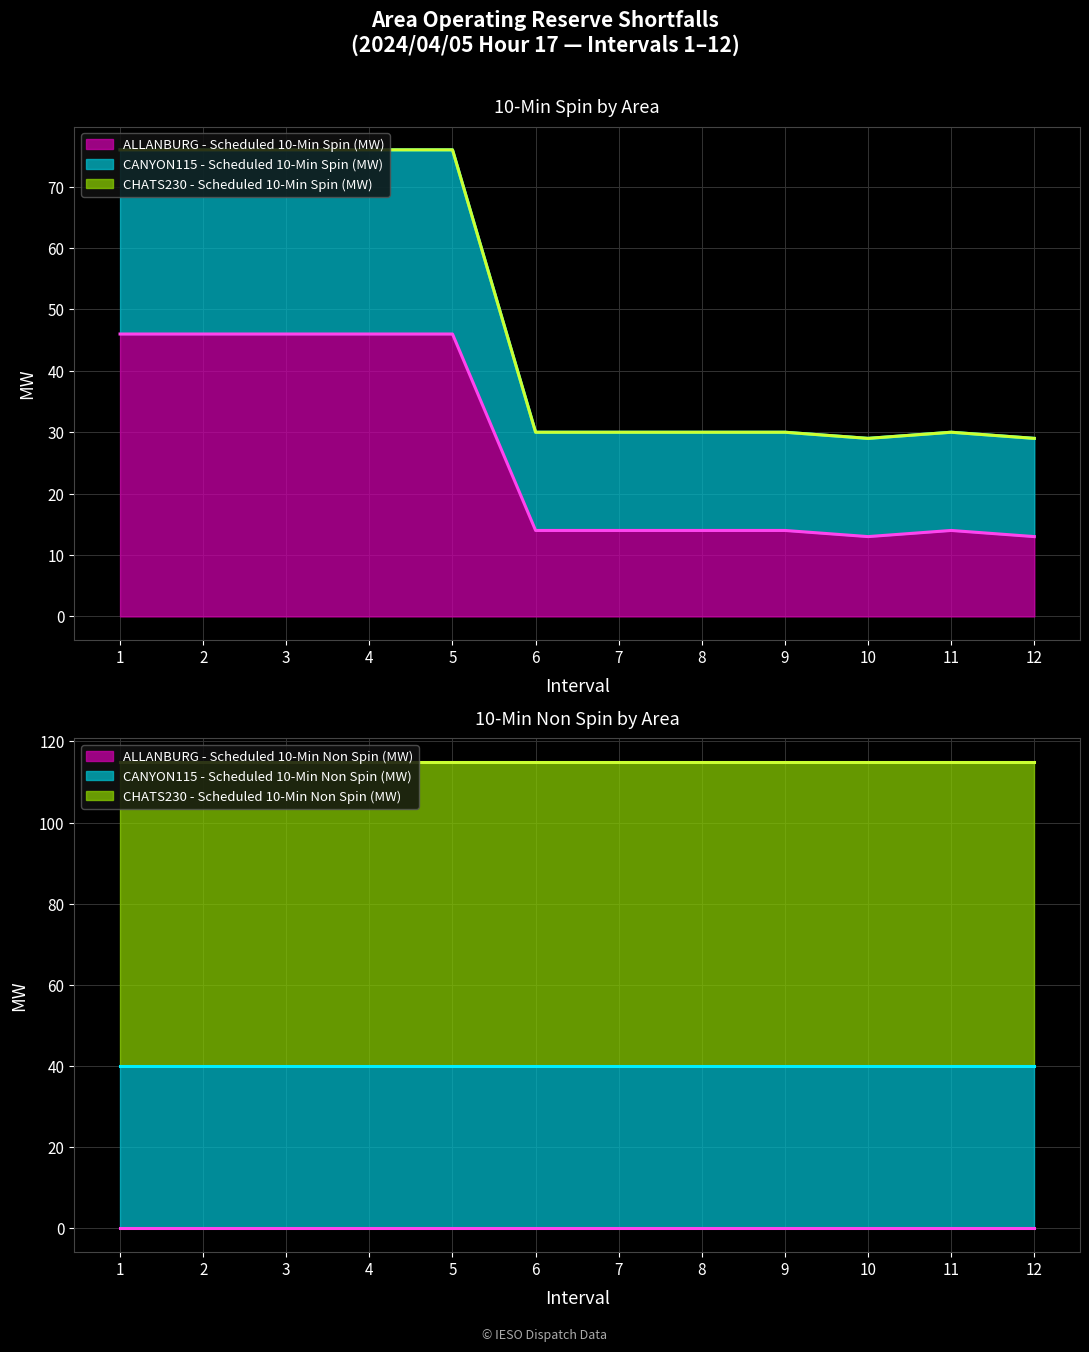

True or false: ALLANBURG - Scheduled 10-Min Spin (MW) has a value of 17 at 4.

False